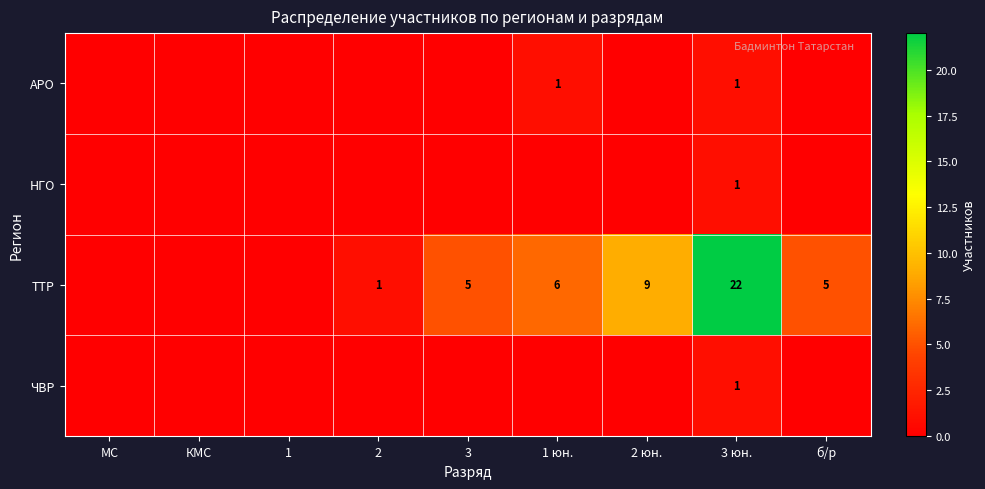

What is the greatest value displayed?

22